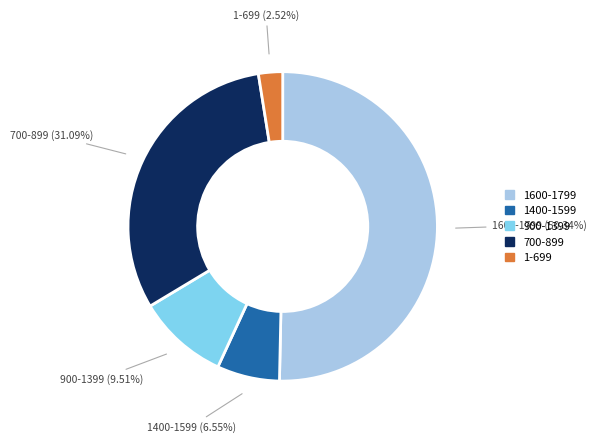

How many slices are in this pie chart?

5